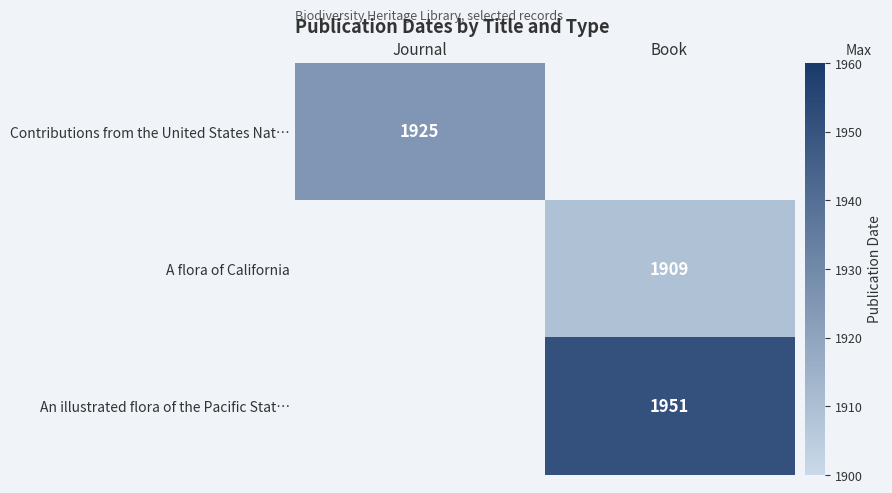

Is it true that Contributions from the United States Nat… equals 3275 at Journal?

False